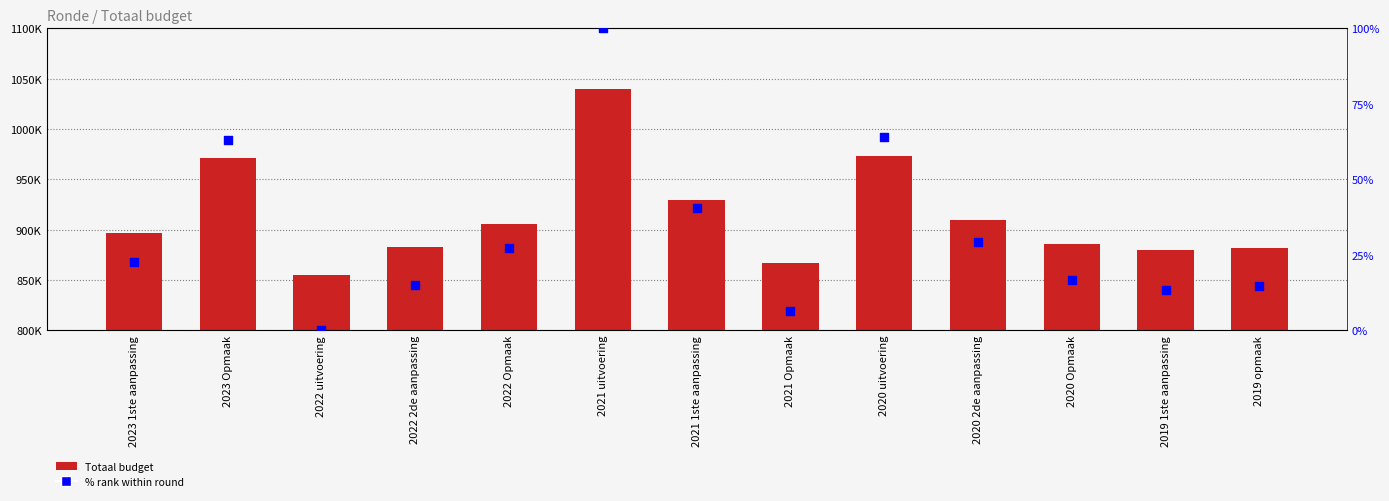

Is the value of % rank within round at 2021 uitvoering greater than the value of Totaal at 2020 Opmaak?

No